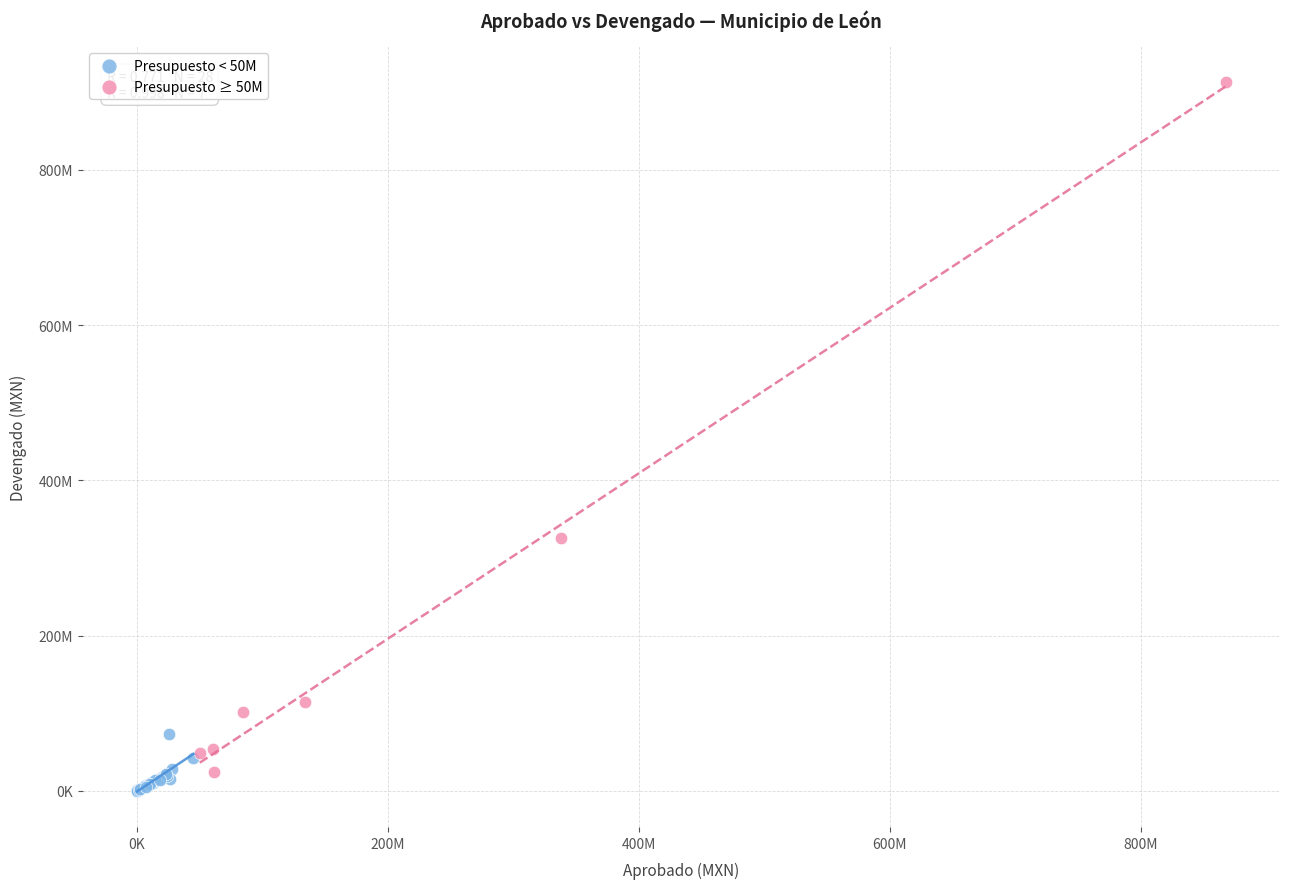

Which series has the largest Y range (max minus min)?

Presupuesto ≥ 50M